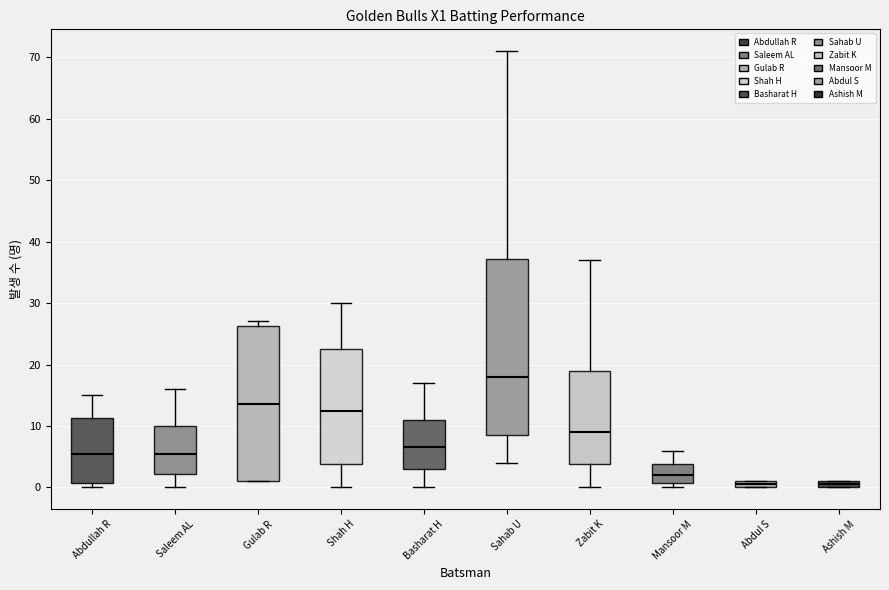

Which box is the tallest, from its lower edge to its upper edge?

Sahab U